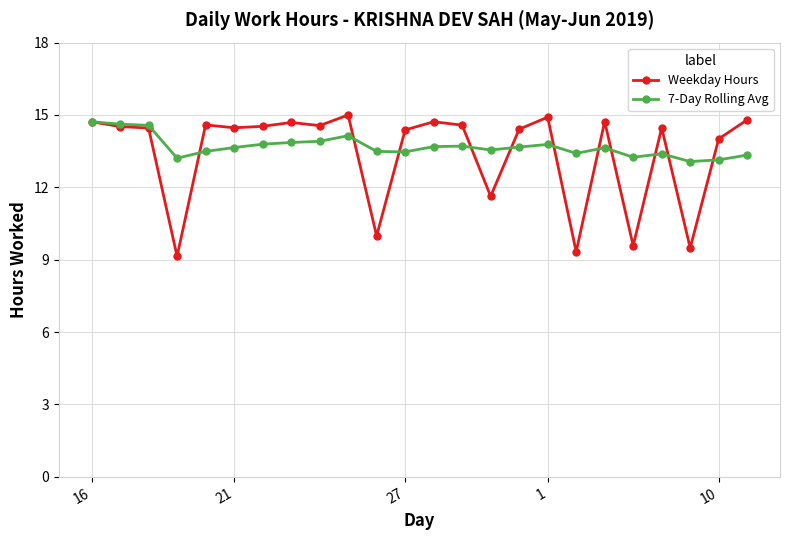

What is the value of the Weekday Hours point at the 1st from the left?

14.7